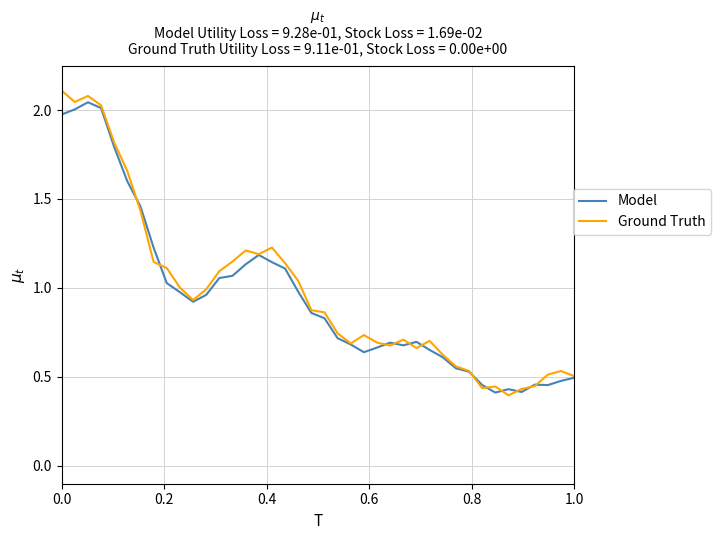

Does the chart display data point markers on the line(s)?

No